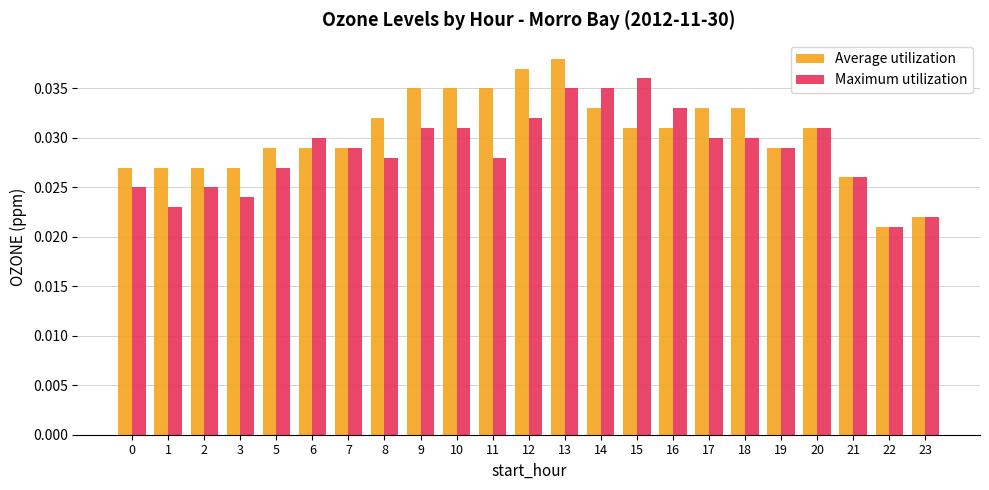

At how many categories does at least one series exceed 0?

23